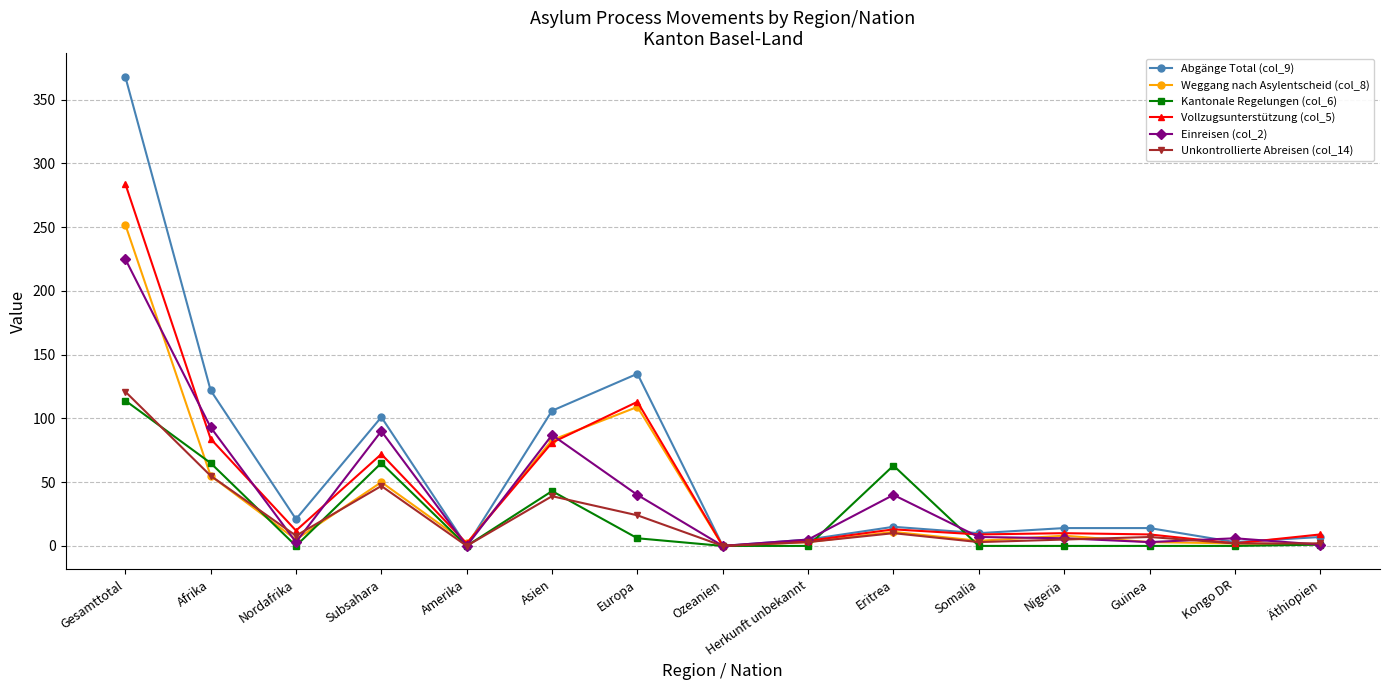

What position from the left is Eritrea?

10